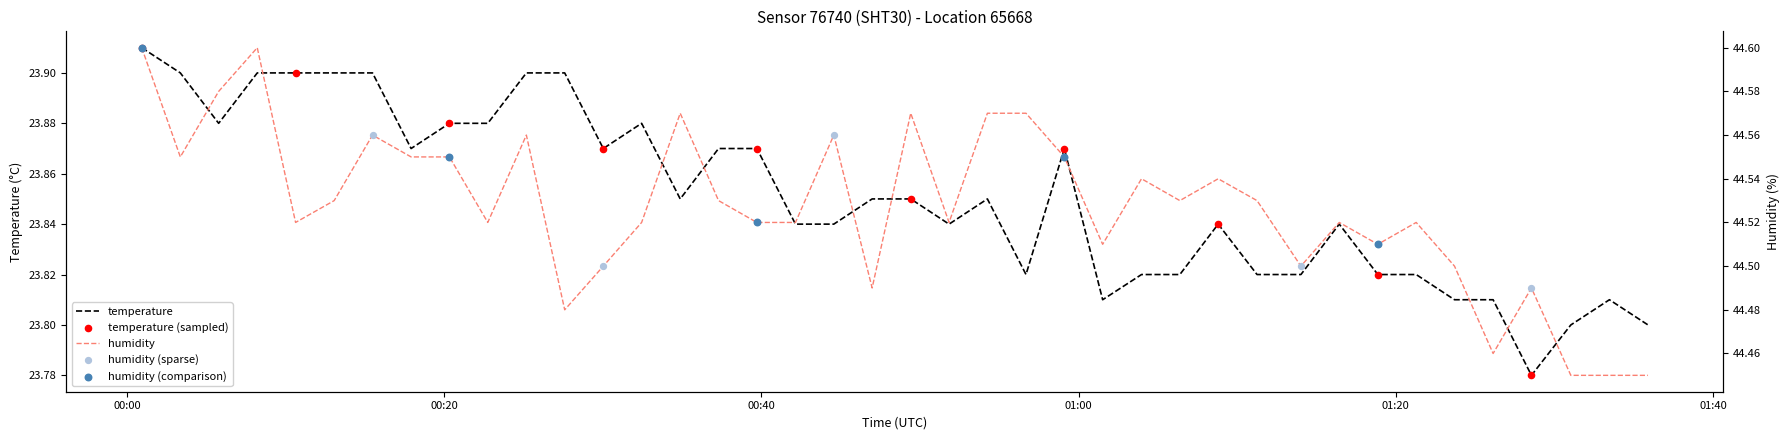

Which series has the largest total across all categories?

humidity